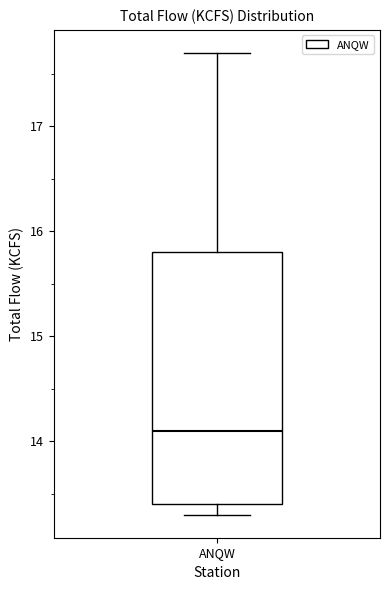

Transcribe this box plot: give where the median line is, the range the box spans, and where the two whiskers end, as read against the y-axis. The values are not printed on the chart, so give them approximately, as read against the axis.

median 14.1, box 13.4 to 15.8, whiskers 13.3 to 17.7